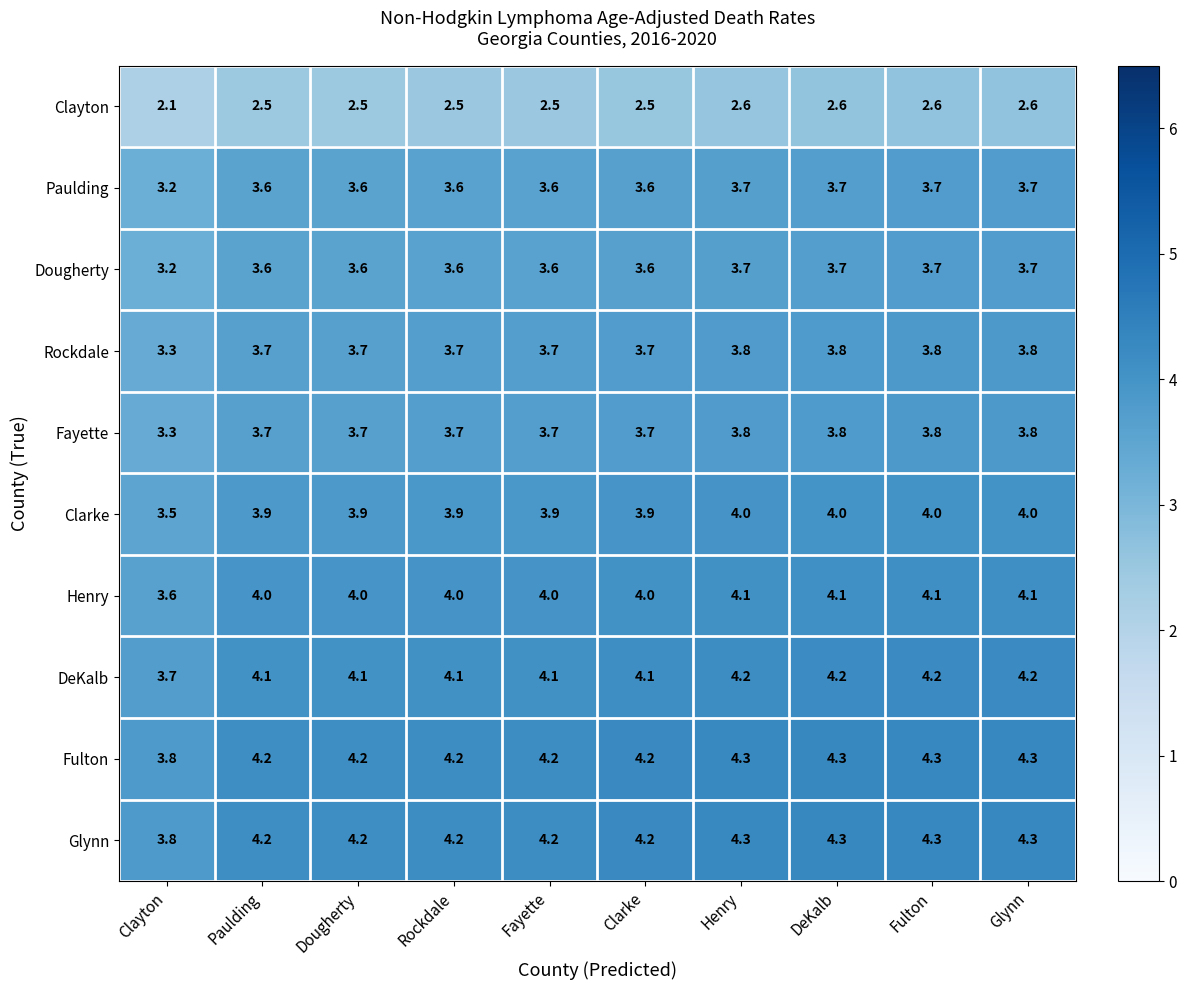

How many Dougherty values are between 3 and 4?

10